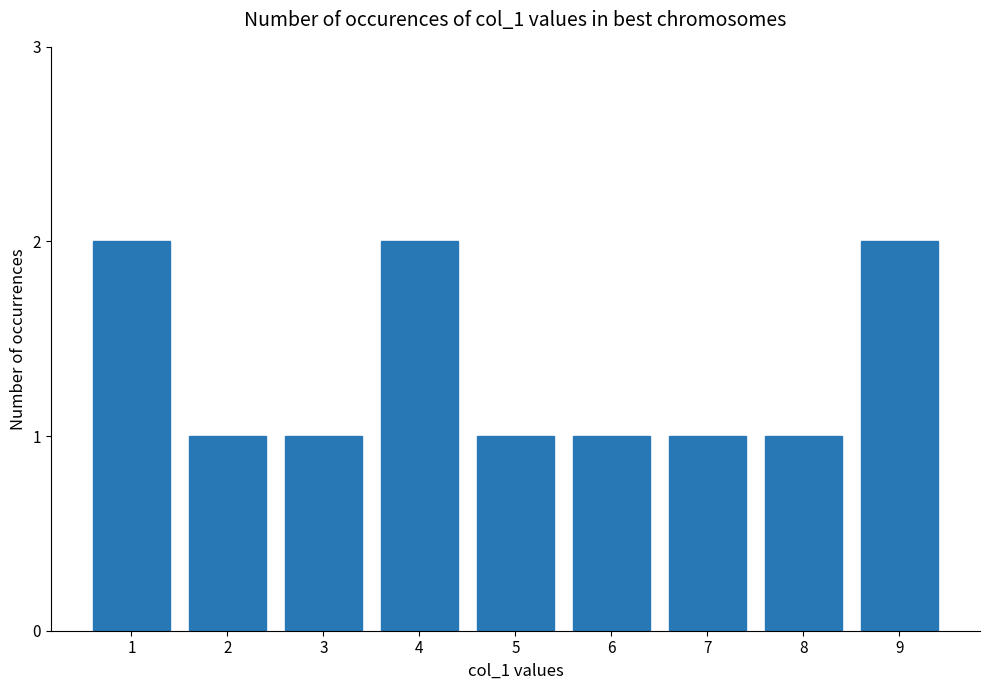

Approximately how many times larger is the value at 3 compared to 5?

1.0